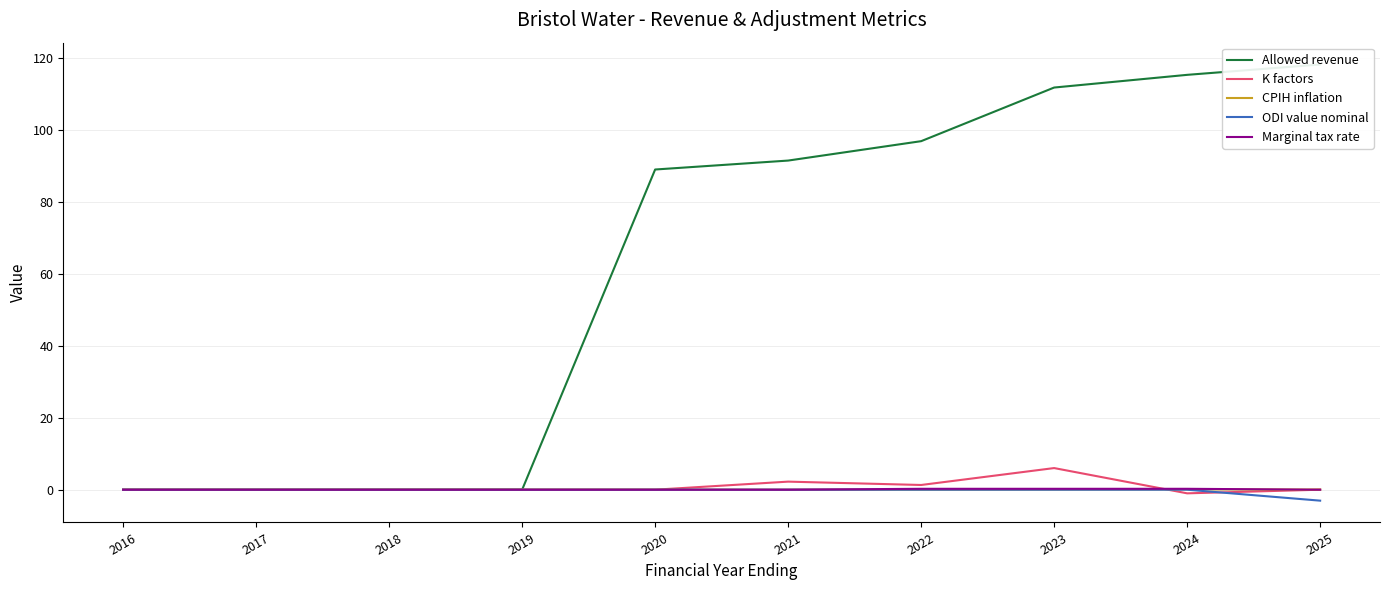

How many lines are shown in the chart?

5